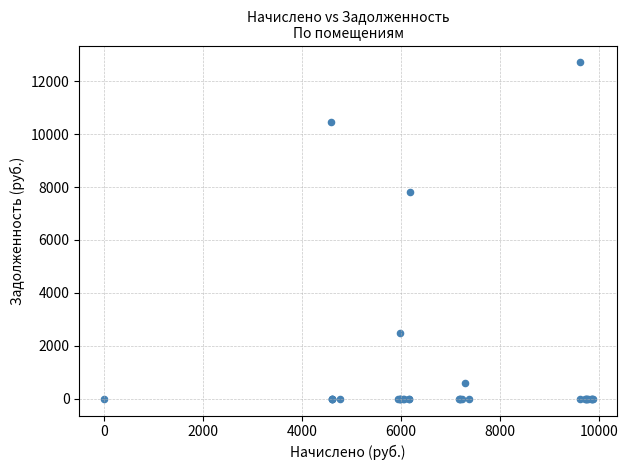

What Y value in the scatter plot is closest to 6355?

7829.9